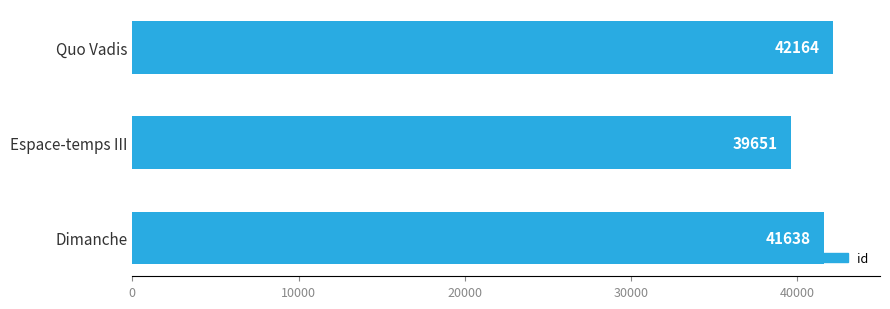

Reading top to bottom, extract all data points from this chart.

Quo Vadis=42164	Espace-temps III=39651	Dimanche=41638